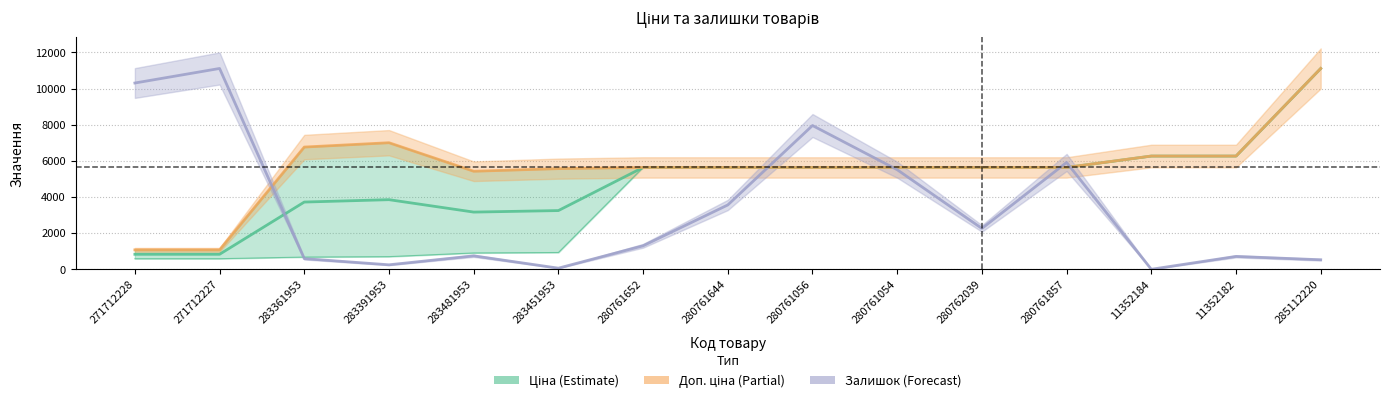

Where is the first local minimum for Залишок (масштаб)?

283391953